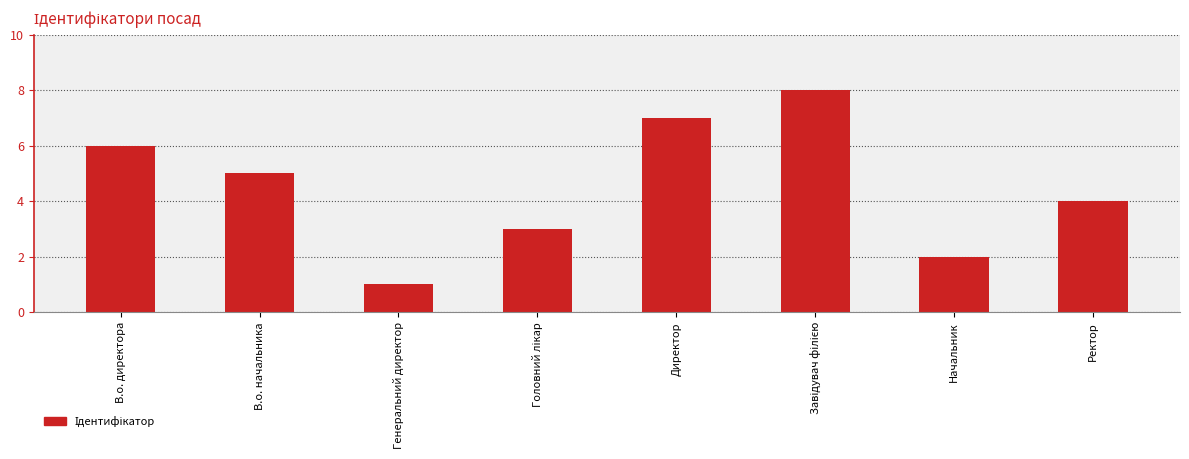

Between Ректор and В.о. начальника, which is larger?

В.о. начальника